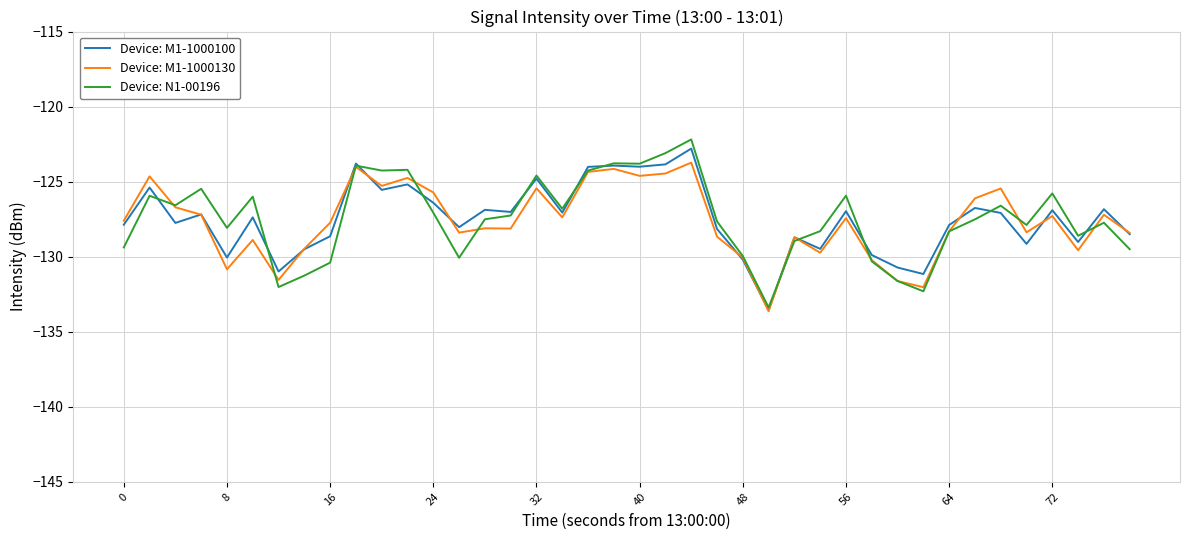

True or false: Device: N1-00196 and Device: M1-1000130 cross at least once.

True